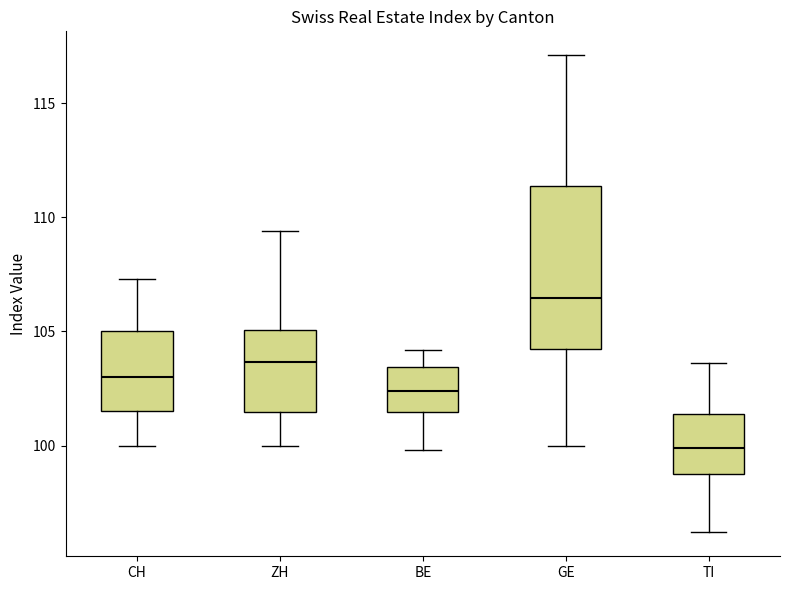

Where is the lower edge of the box for CH on the y-axis? The values are not printed on the chart, so give them approximately, as read against the axis.

101.5